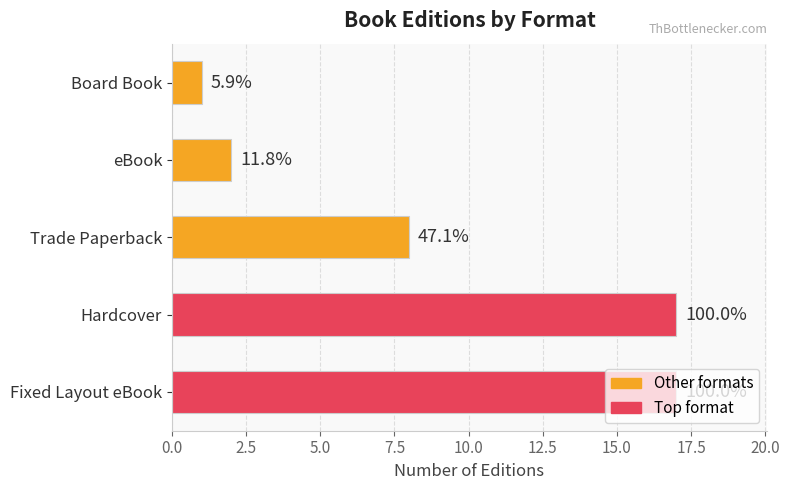

Does the chart contain any negative values?

No